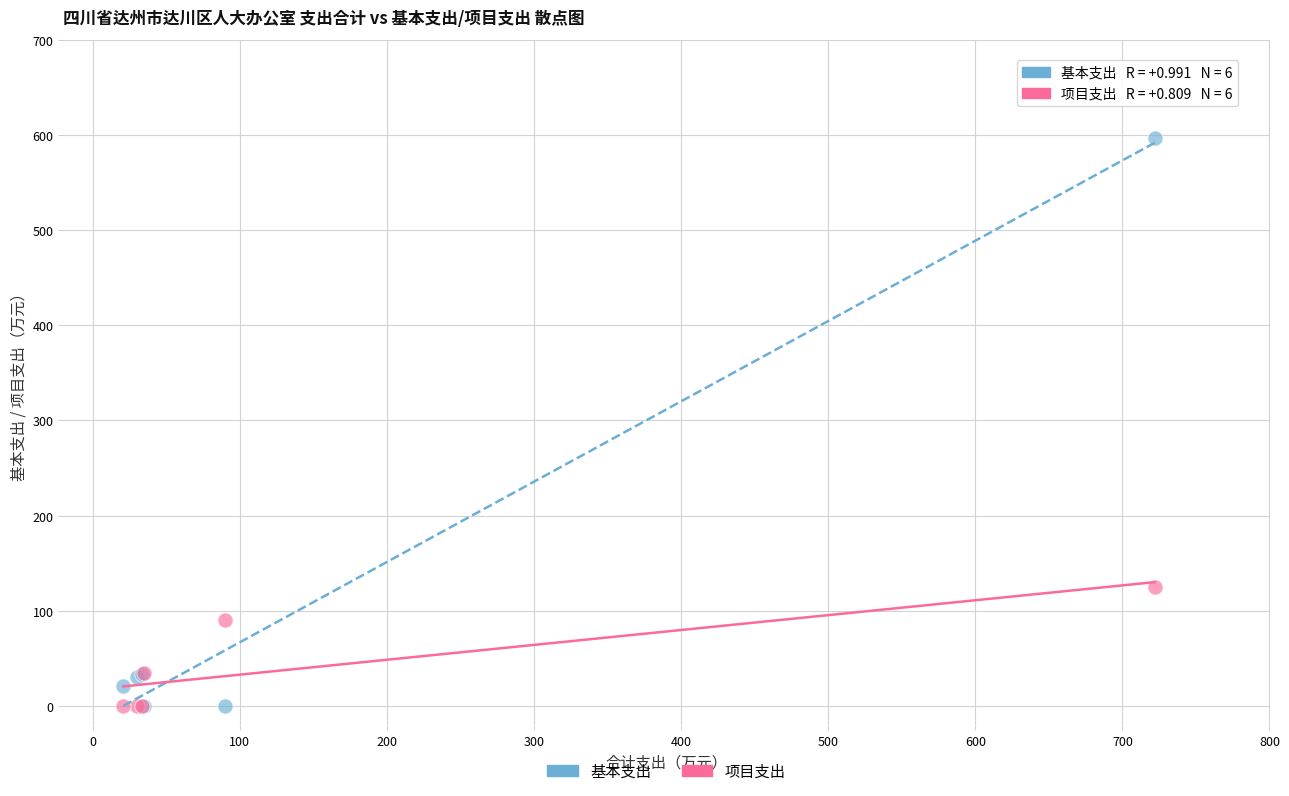

Which series contains the highest Y value?

基本支出